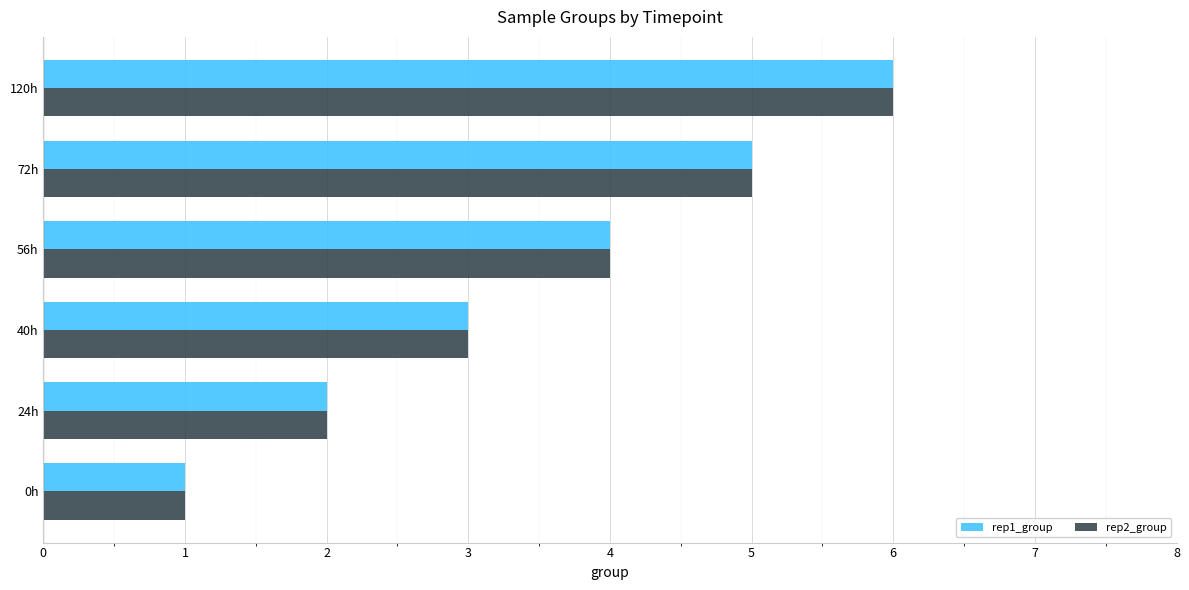

Rank the categories by rep2_group value from lowest to highest.

0h, 24h, 40h, 56h, 72h, 120h